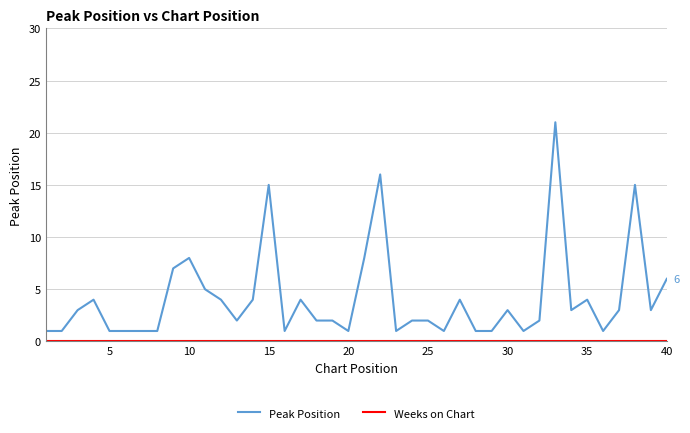

Which series has the largest total across all categories?

Peak Position